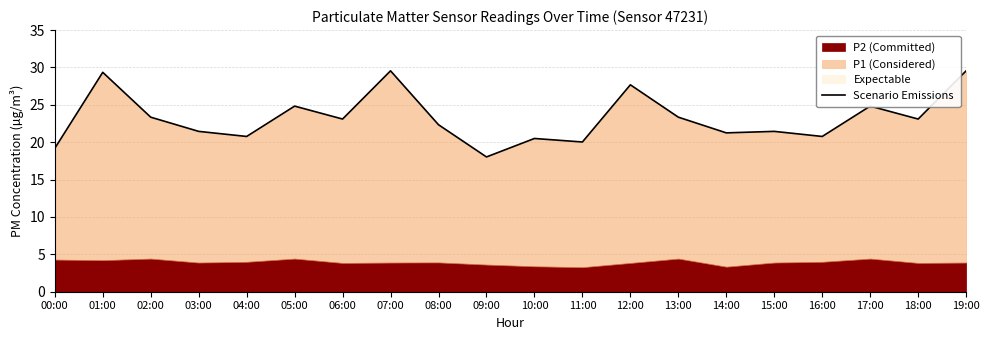

Rank the categories by value from highest to lowest.

07:00, 19:00, 01:00, 12:00, 05:00, 17:00, 02:00, 13:00, 06:00, 18:00, 08:00, 03:00, 15:00, 14:00, 04:00, 16:00, 10:00, 11:00, 00:00, 09:00